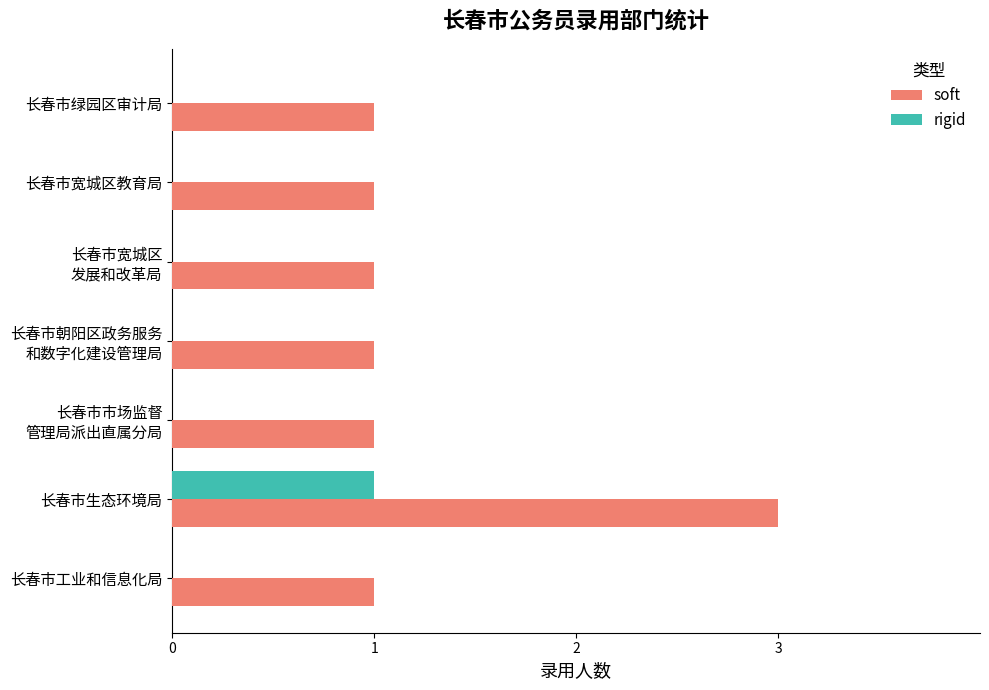

Which category has the highest value across all series?

长春市生态环境局